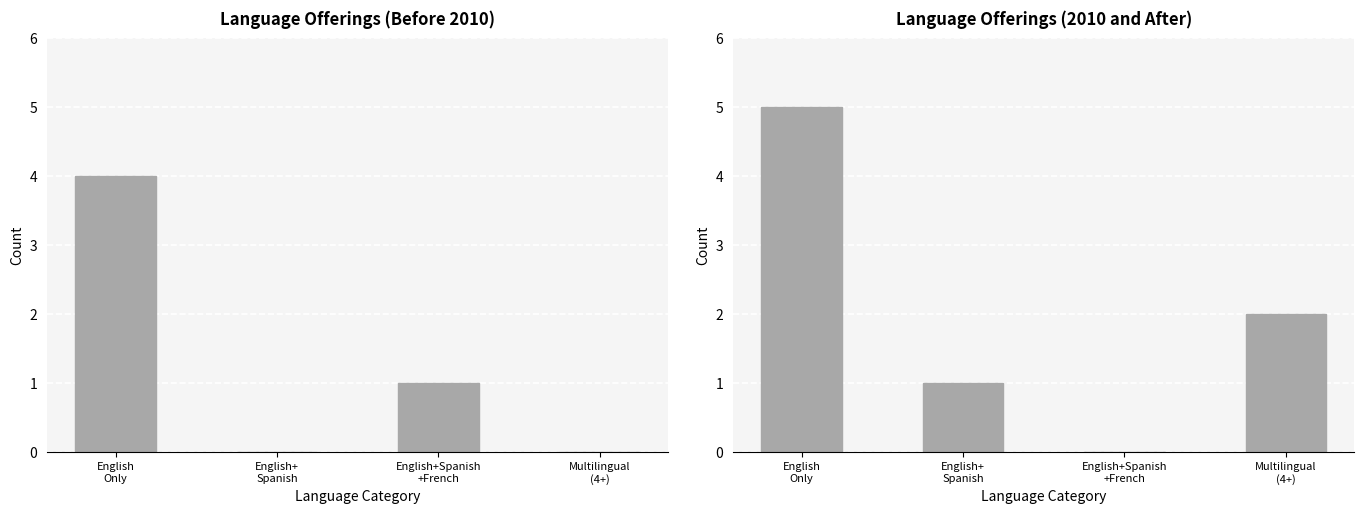

Rank the categories by 2010 and After value from highest to lowest.

English
Only, Multilingual
(4+), English+
Spanish, English+Spanish
+French